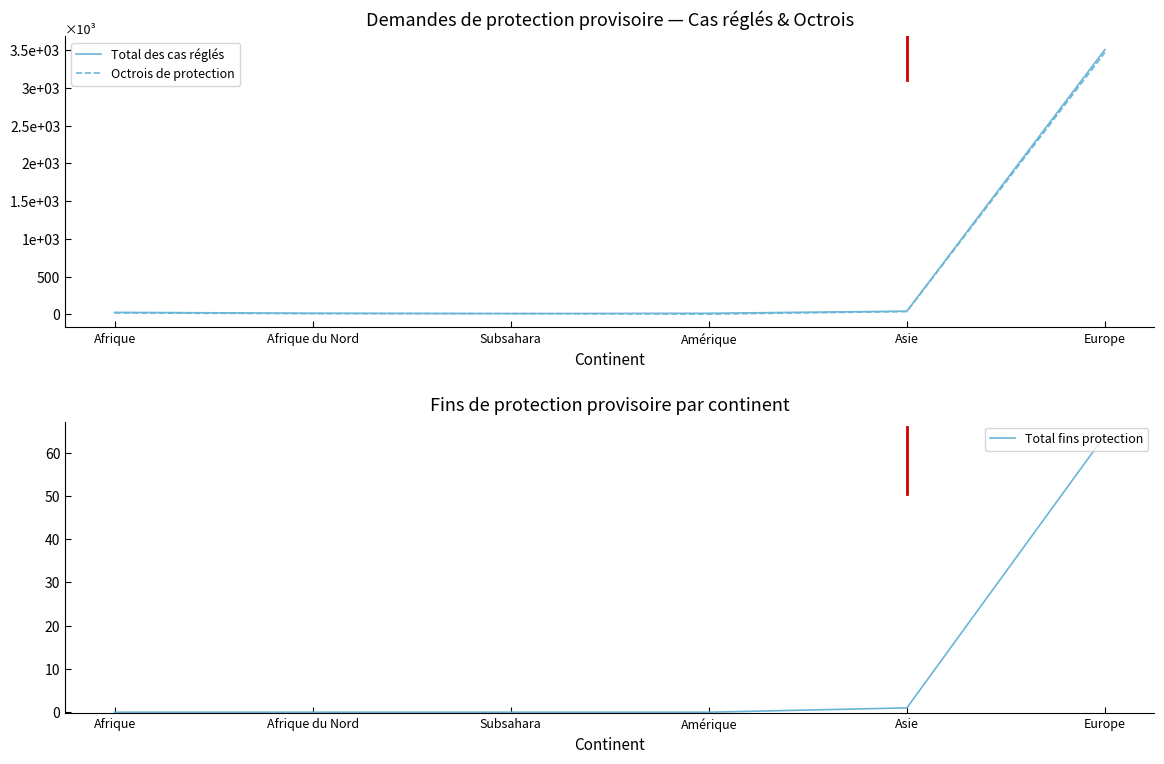

What position from the right is Amérique?

3